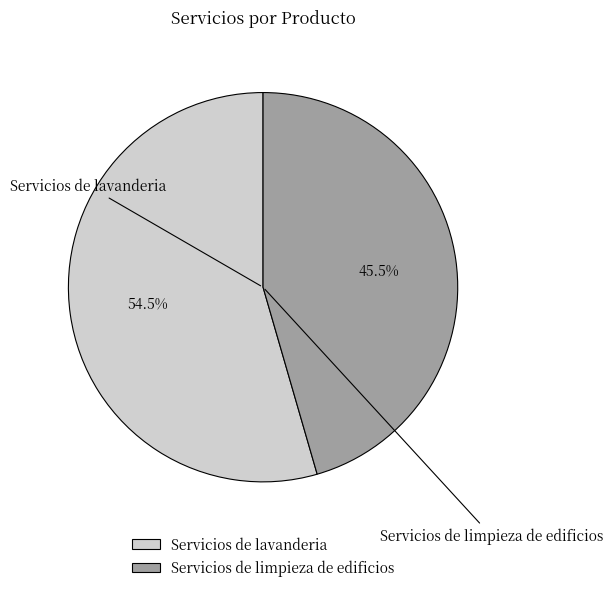

Rank the categories by value from highest to lowest.

Servicios de lavanderia, Servicios de limpieza de edificios